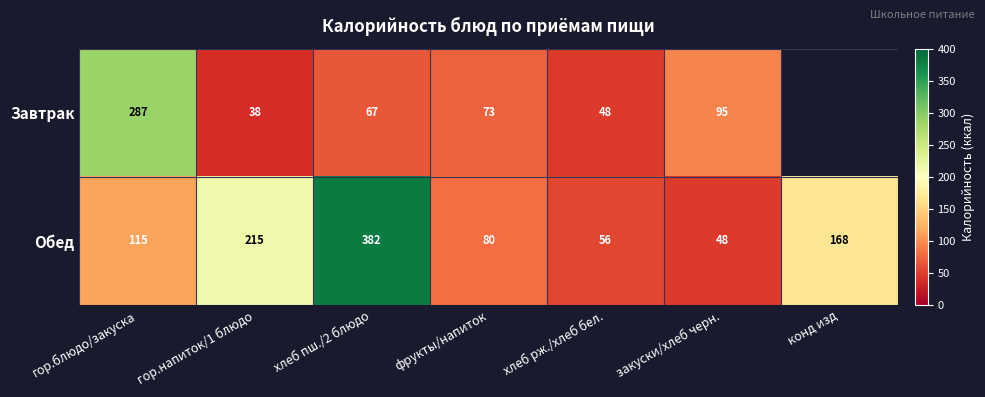

What is the sum of the Завтрак values at хлеб пш./2 блюдо and гор.блюдо/закуска?

354